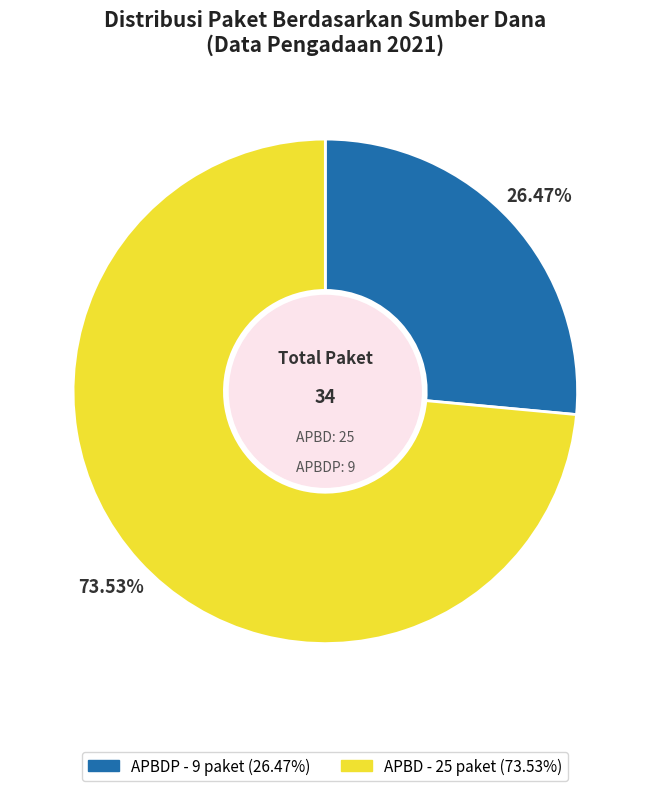

Is there a majority slice in this chart?

Yes